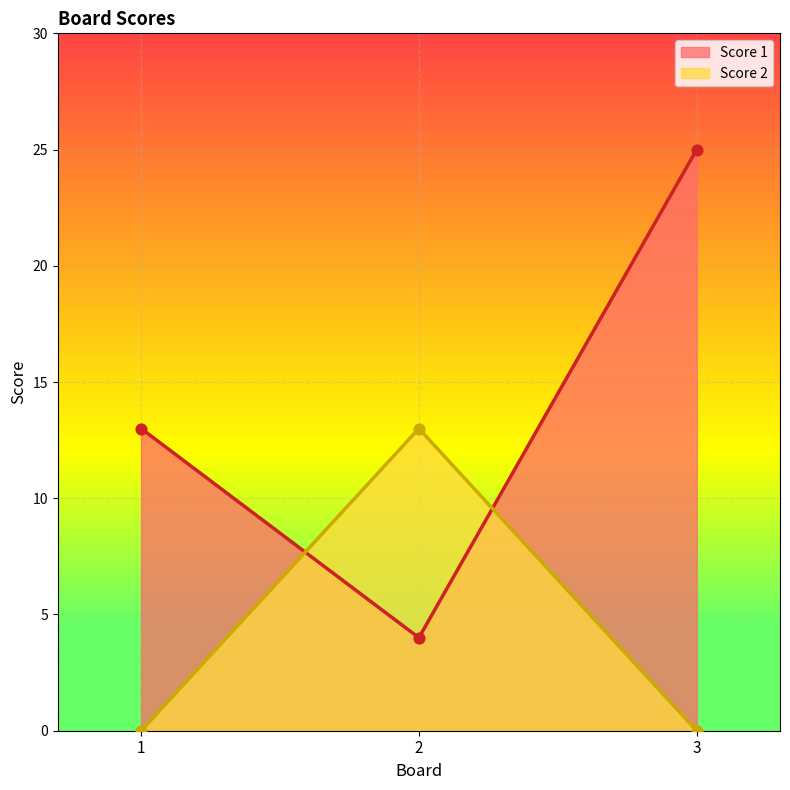

What is the total value across all series at 2?

17